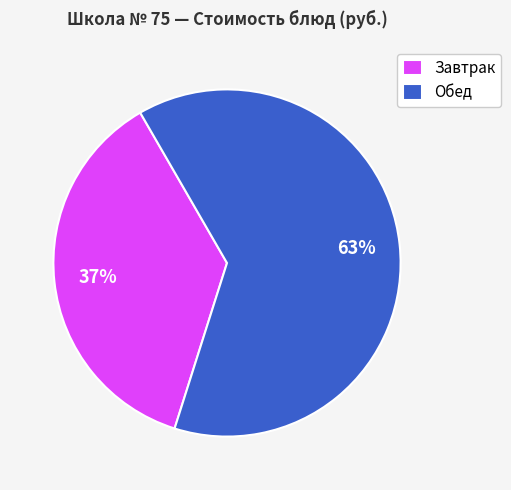

Rank the categories by value from lowest to highest.

Завтрак, Обед